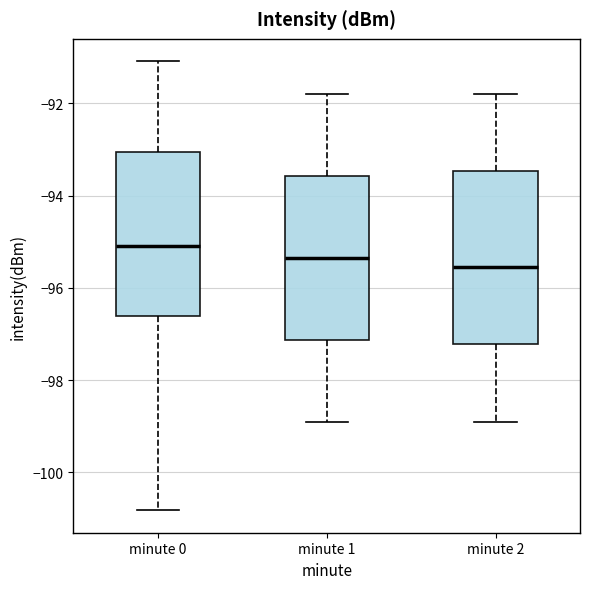

Reading left to right, transcribe this box plot: for each box, give where its median line is, the range the box spans, and where its two whiskers end, as read against the y-axis. The values are not printed on the chart, so give them approximately, as read against the axis.

minute 0: median -95.0, box -96.6 to -93.0, whiskers -100.8 to -91.0
minute 1: median -95.4, box -97.2 to -93.6, whiskers -98.8 to -91.8
minute 2: median -95.6, box -97.2 to -93.4, whiskers -98.8 to -91.8